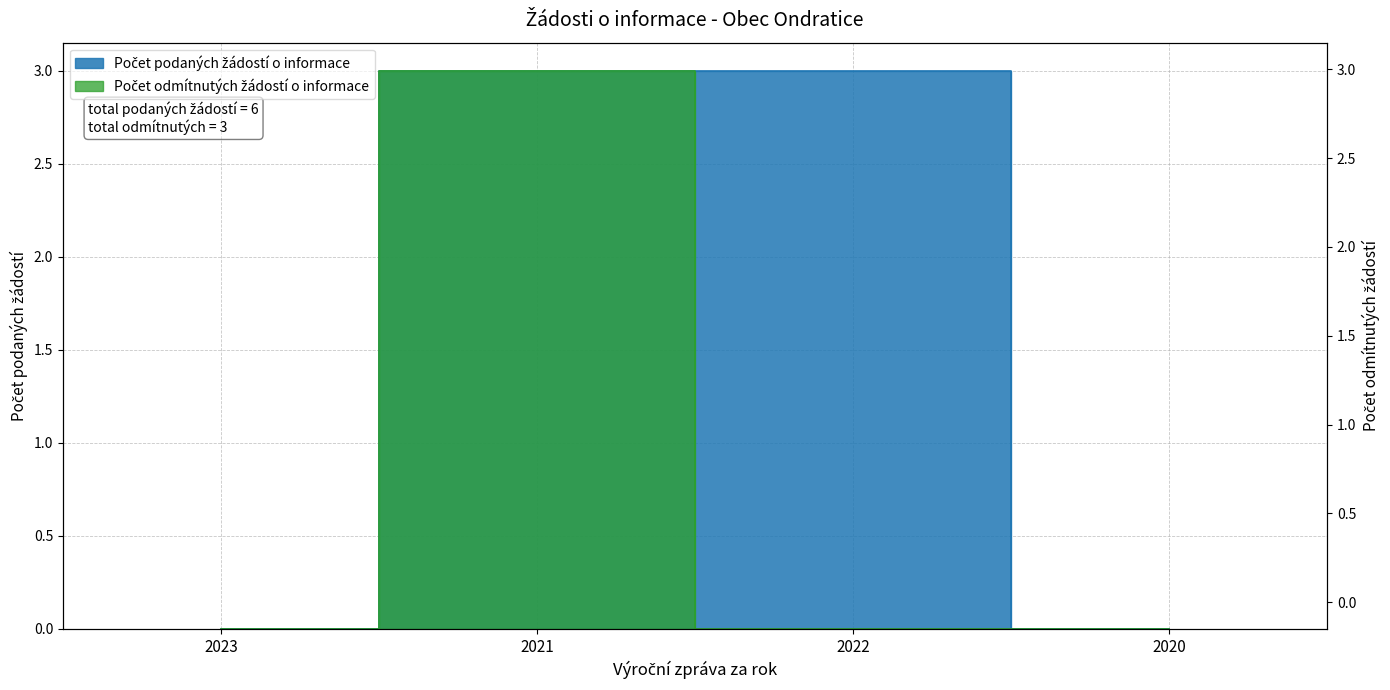

List the series in order of their peak value, highest first.

Počet podaných žádostí o informace, Počet odmítnutých žádostí o informace